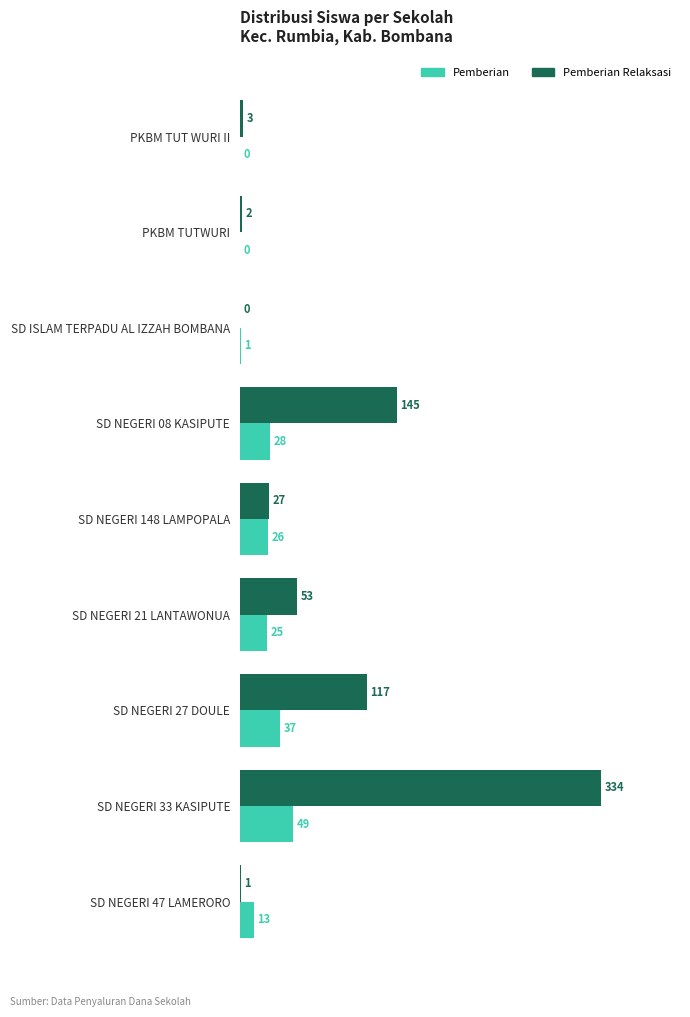

The value of Pemberian at SD NEGERI 148 LAMPOPALA is 41. True or false?

False